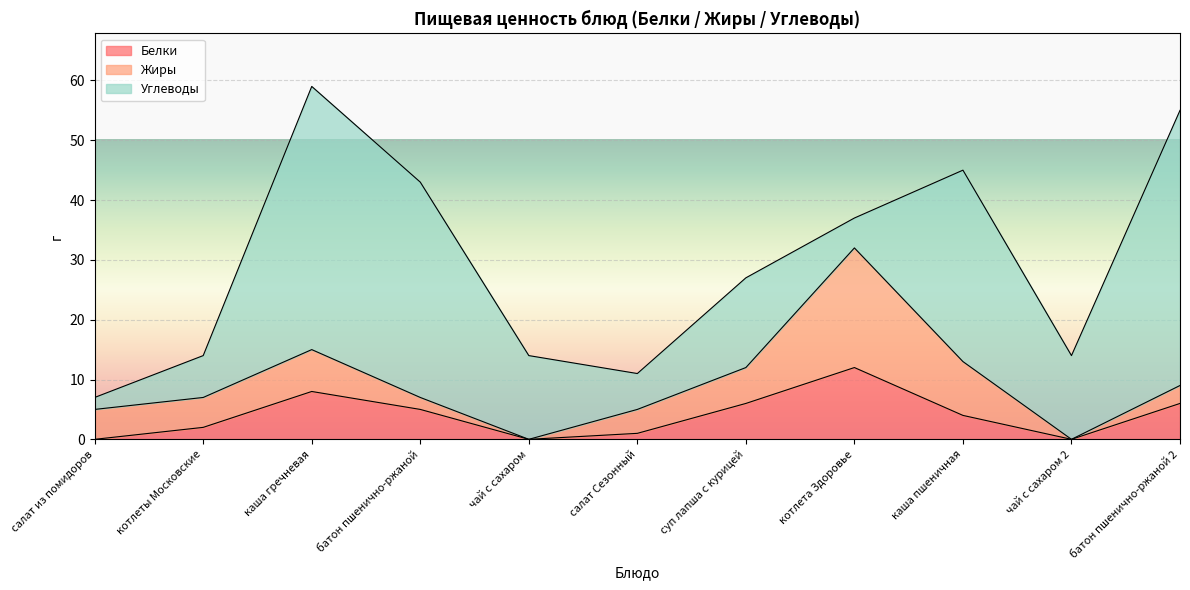

Where is the first local maximum for Жиры?

каша гречневая